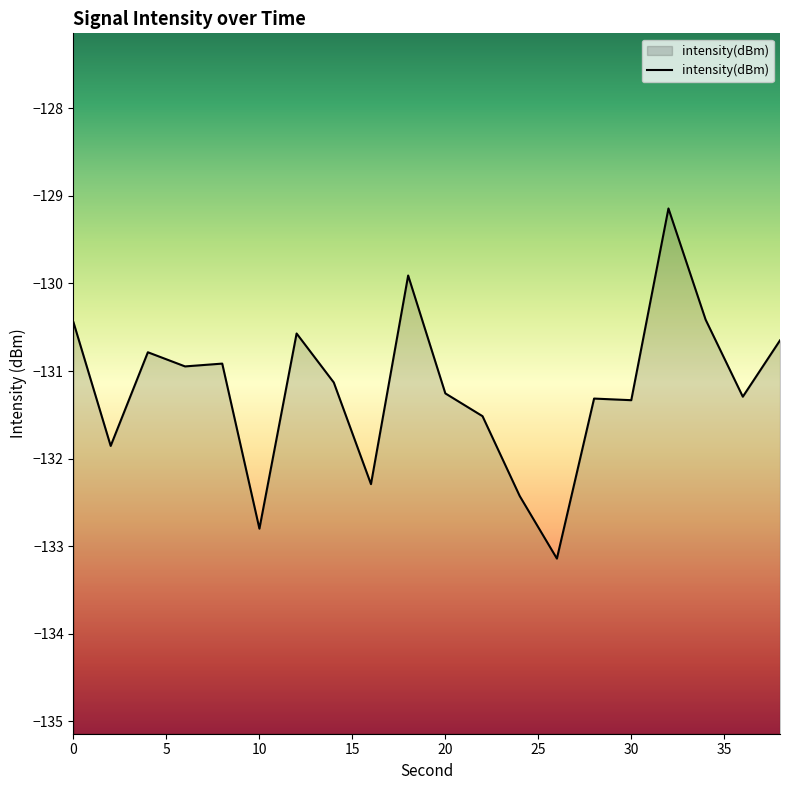

How many values exceed -131?

9